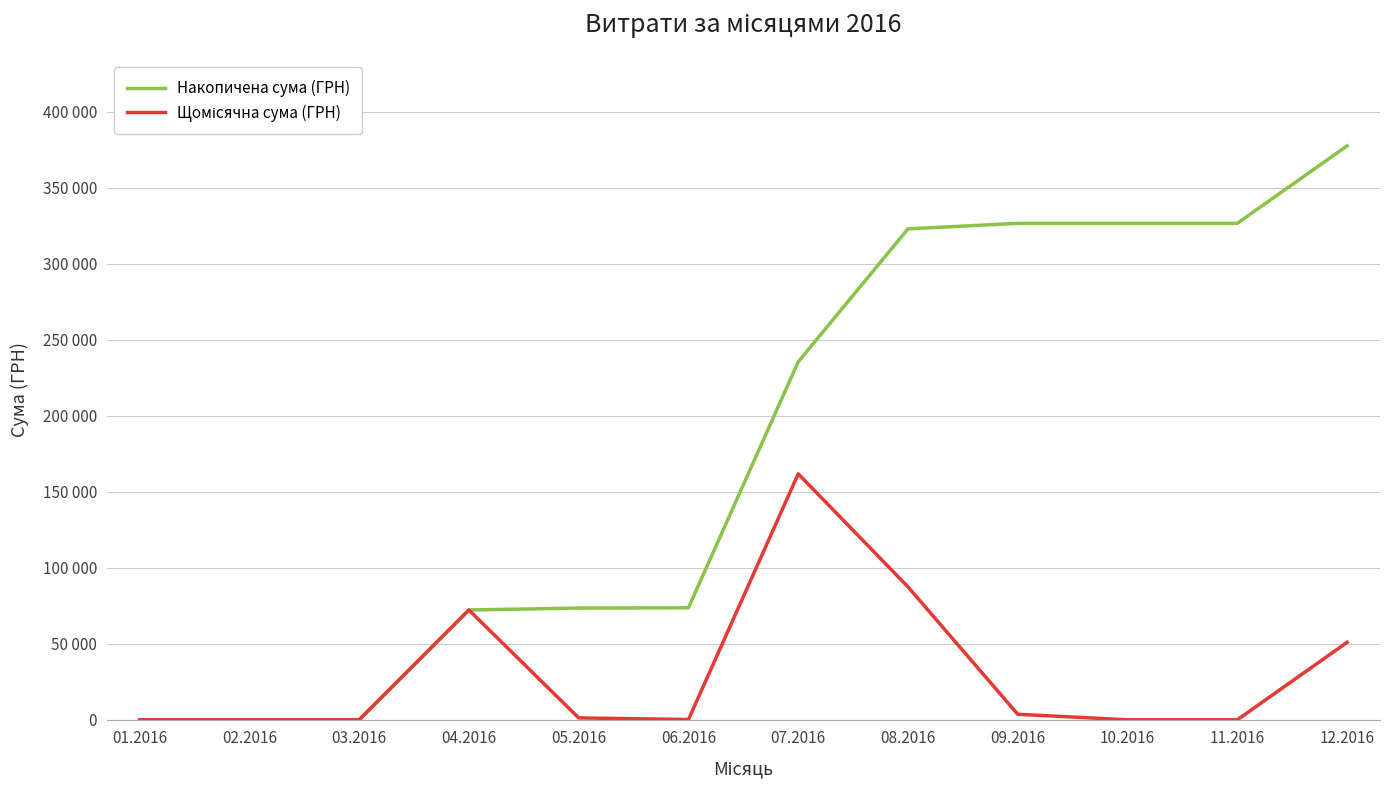

What position from the right is 06.2016?

7